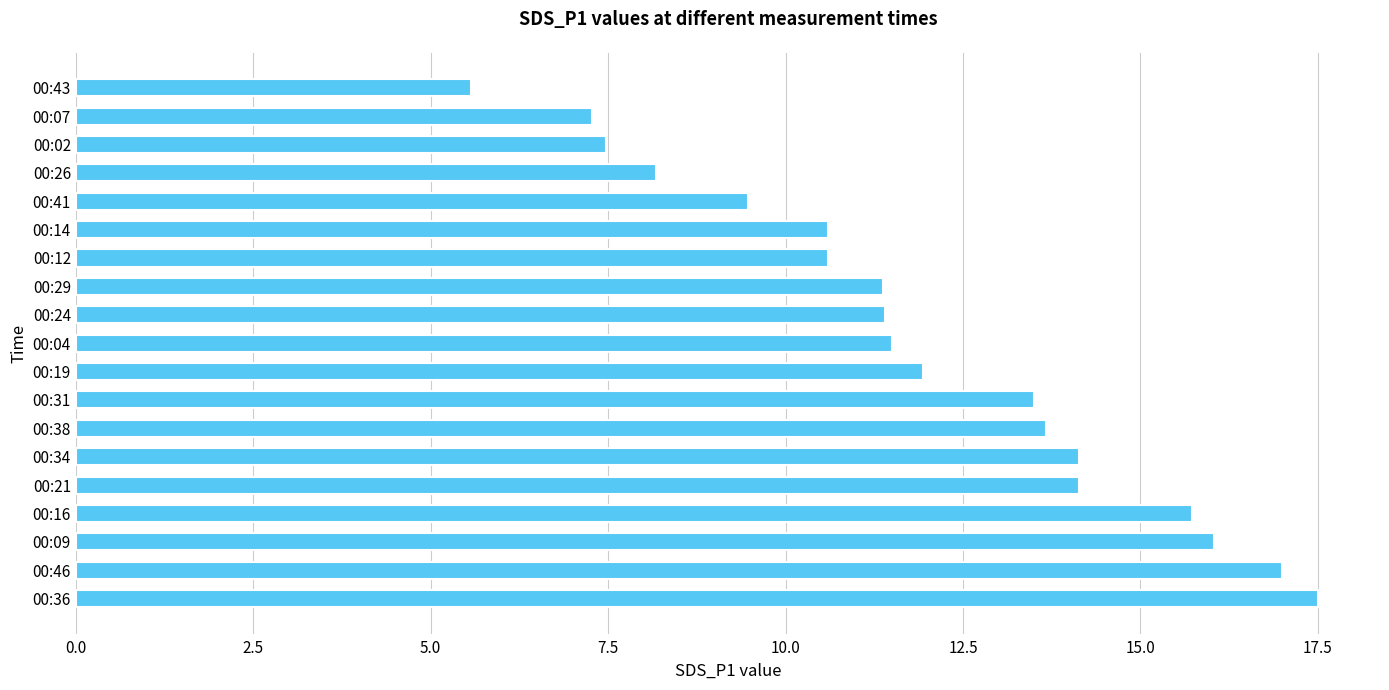

Read the value at 00:26.

8.2